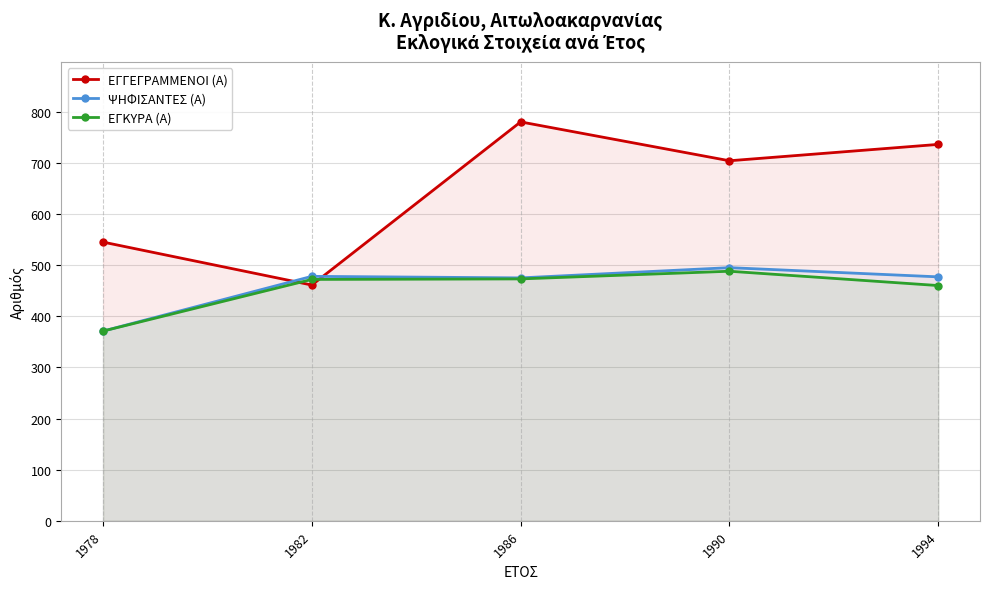

Where is the first local maximum for ΕΓΚΥΡΑ (Α)?

1990